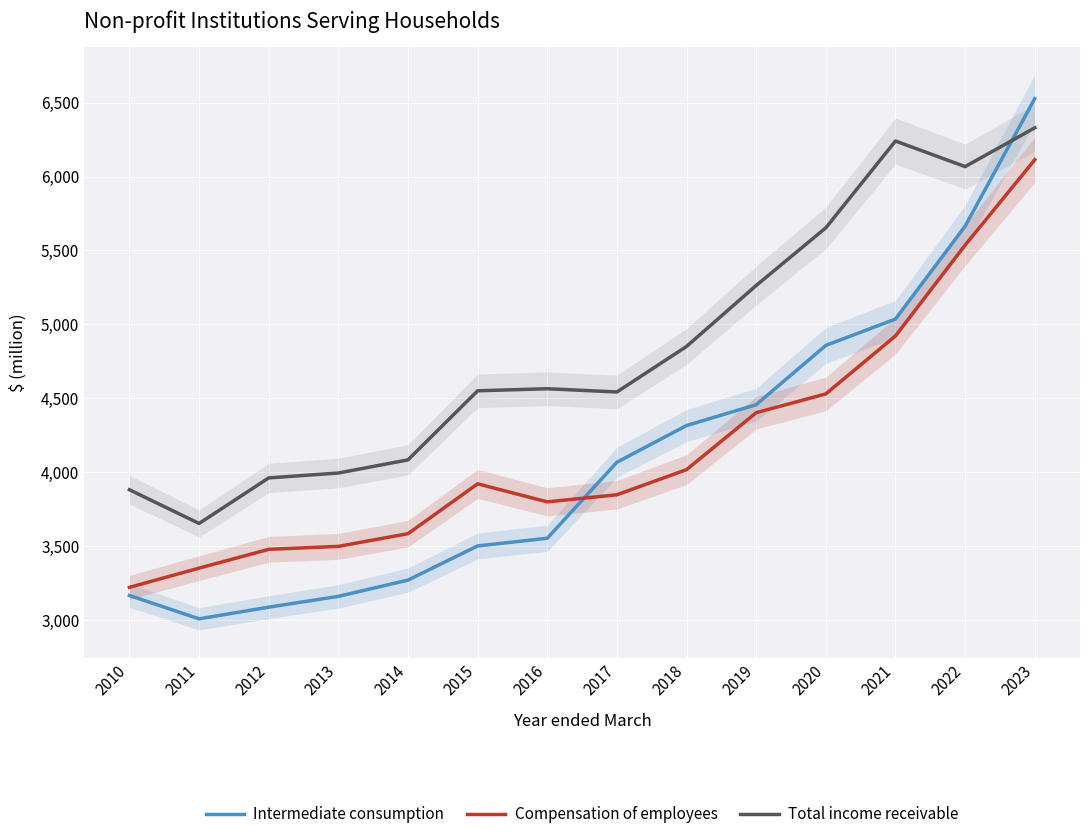

What is the maximum value for Total income receivable?

6329